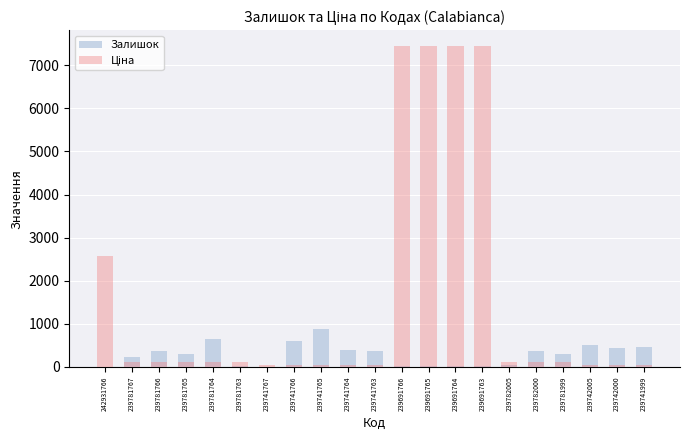

At which label does Ціна reach its minimum?

239741767